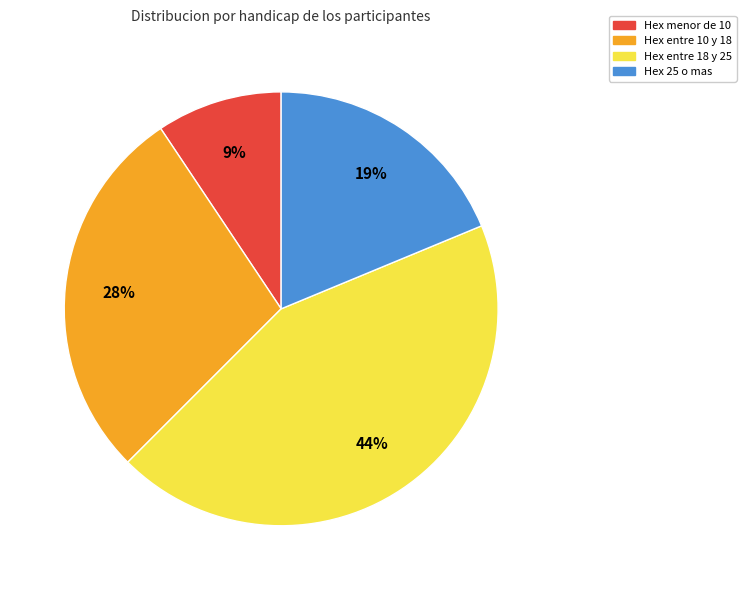

To the nearest percent, what is the average slice percentage?

25%